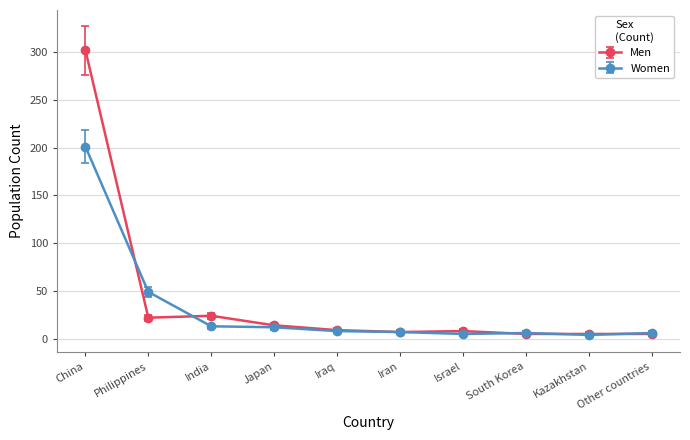

What is the label of the 3rd point from the left?

India